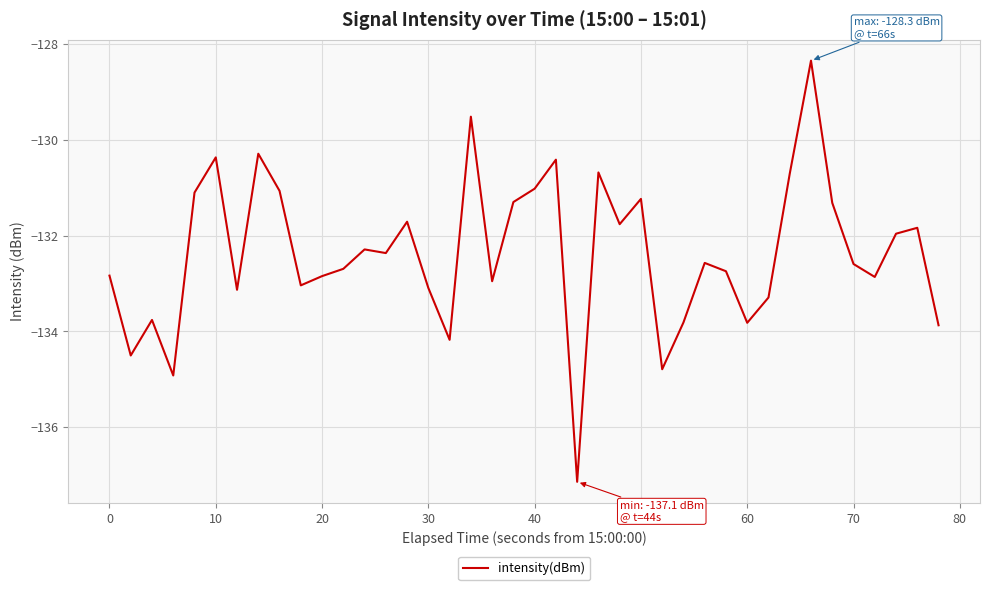

What is the minimum value shown in the chart?

-137.1